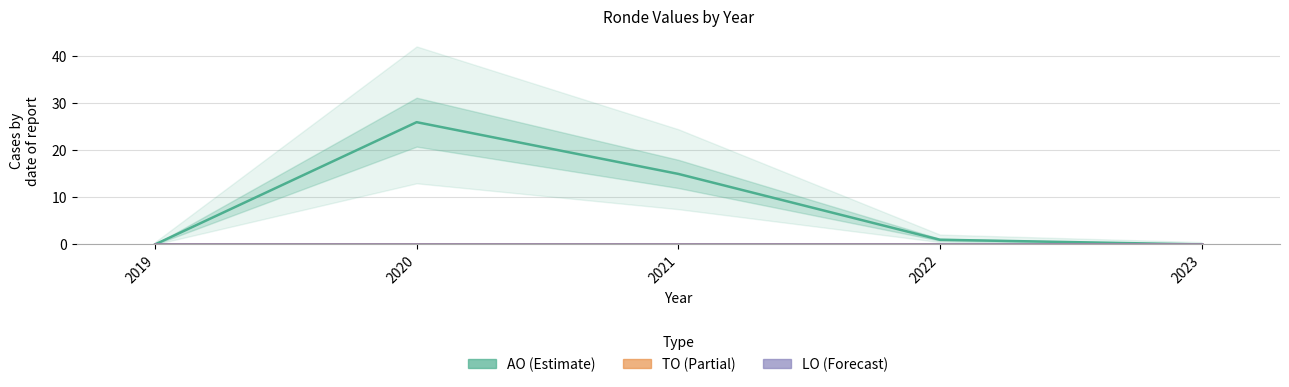

Does the chart have visible grid lines?

Yes